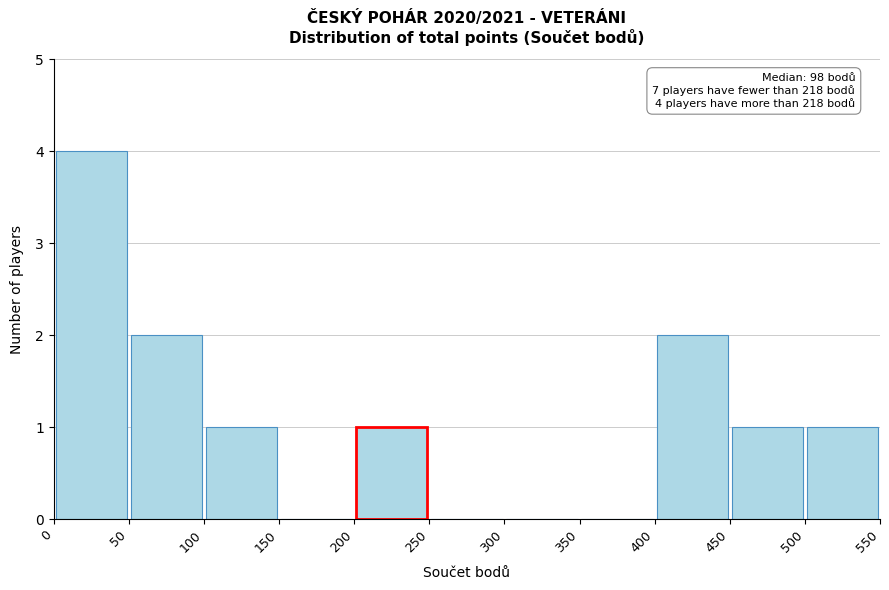

Which range on the x-axis has the tallest bar?

0 to 50